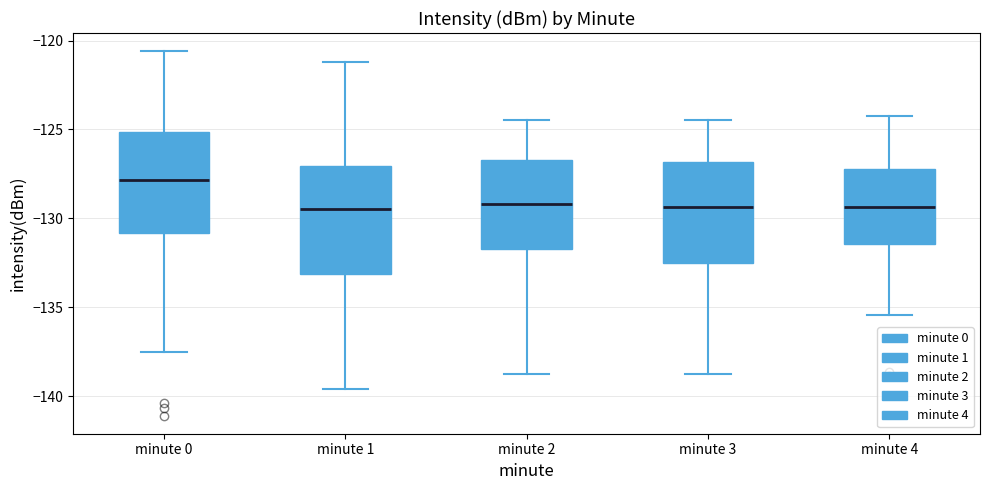

Reading left to right, transcribe this box plot: for each box, give where its median line is, the range the box spans, and where its two whiskers end, as read against the y-axis. The values are not printed on the chart, so give them approximately, as read against the axis.

minute 0: median -128.0, box -131.0 to -125.0, whiskers -137.5 to -120.5
minute 1: median -129.5, box -133.0 to -127.0, whiskers -139.5 to -121.0
minute 2: median -129.0, box -131.5 to -126.5, whiskers -139.0 to -124.5
minute 3: median -129.5, box -132.5 to -127.0, whiskers -139.0 to -124.5
minute 4: median -129.5, box -131.5 to -127.0, whiskers -135.5 to -124.0